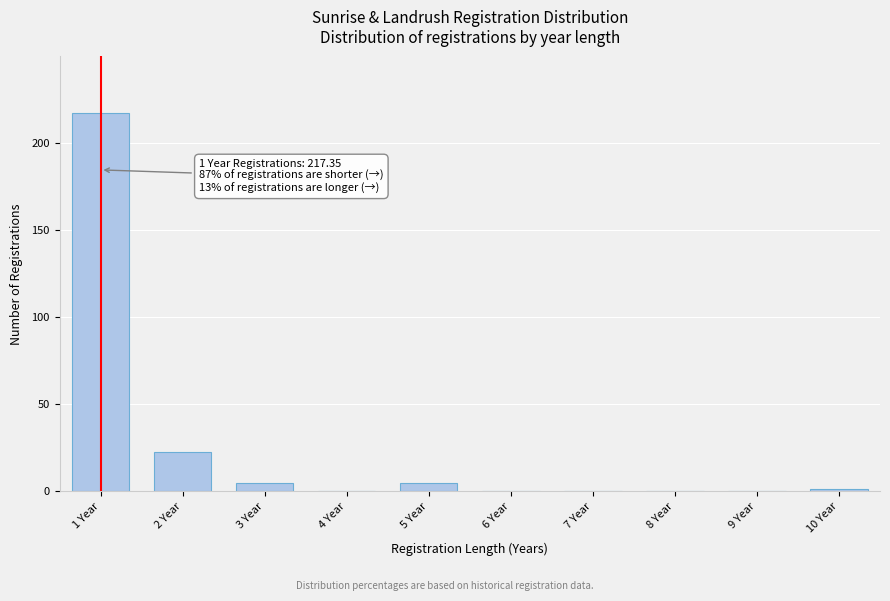

At which category does the chart reach its peak across all series?

1 Year